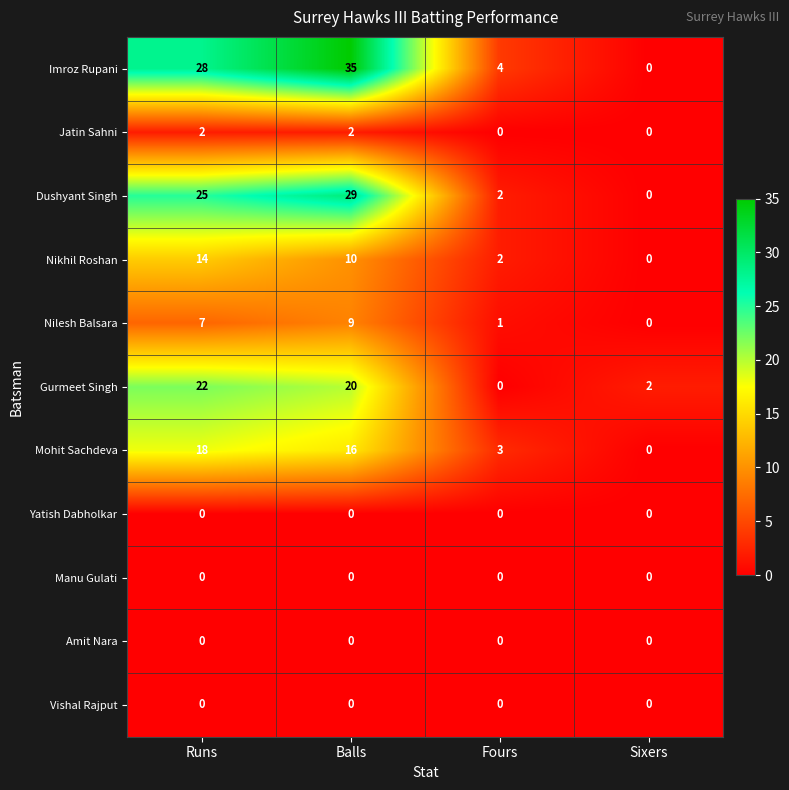

Which series has the widest spread of values?

Imroz Rupani